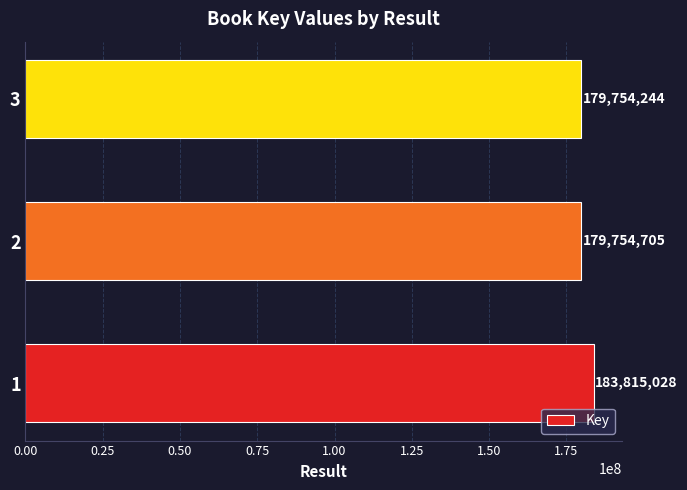

What is the smallest value displayed?

179754244